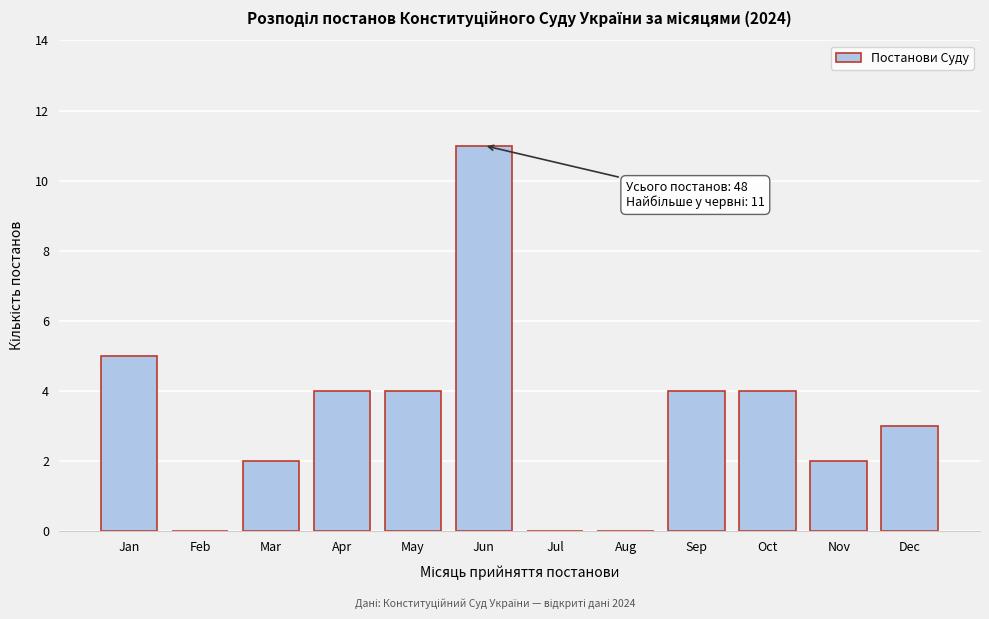

Reading right to left, extract all data points from this chart.

Dec=3	Nov=2	Oct=4	Sep=4	Aug=0	Jul=0	Jun=11	May=4	Apr=4	Mar=2	Feb=0	Jan=5